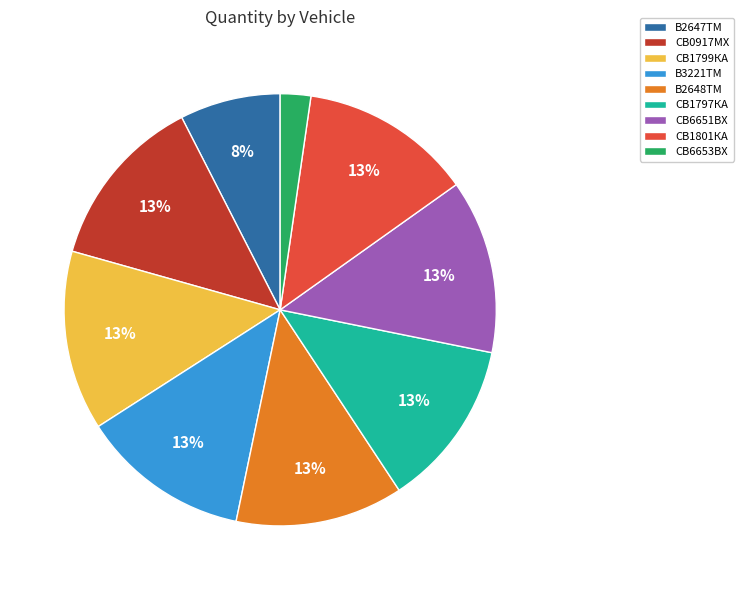

How many slices are in this pie chart?

9